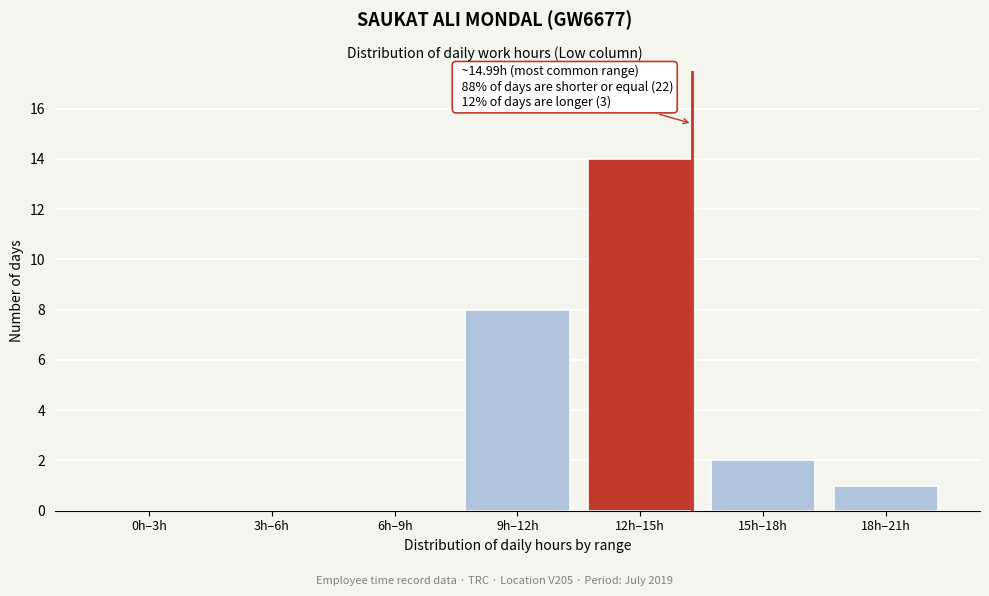

Reading right to left, transcribe all the data shown in this chart.

18h–21h=1	15h–18h=2	12h–15h=14	9h–12h=8	6h–9h=0	3h–6h=0	0h–3h=0